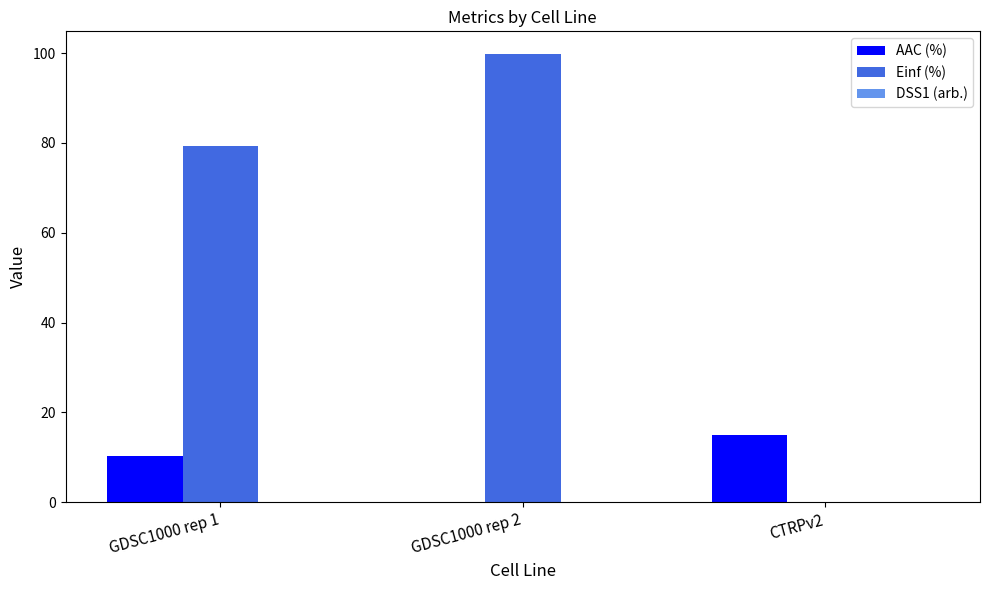

Is the value of AAC (%) at CTRPv2 greater than the value of Einf (%) at GDSC1000 rep 2?

No